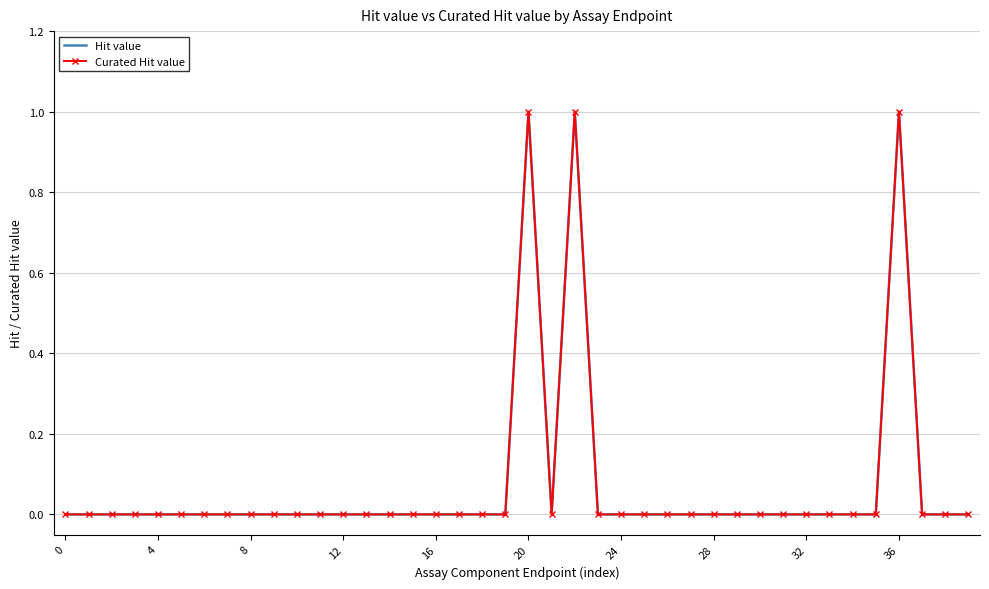

True or false: Hit value and Curated Hit value intersect in this chart.

False